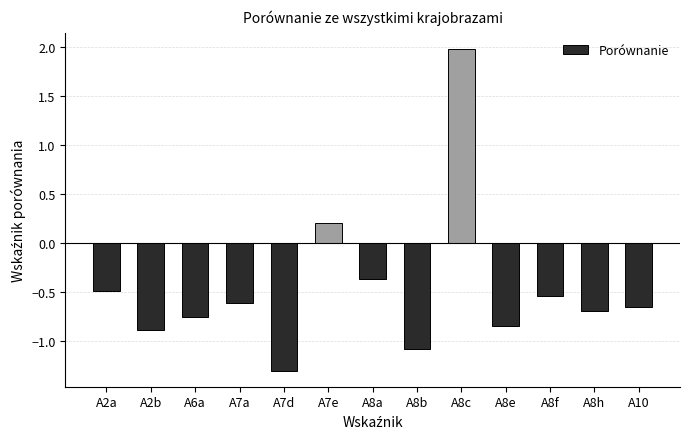

True or false: the data shows -0.4 at A2b.

False